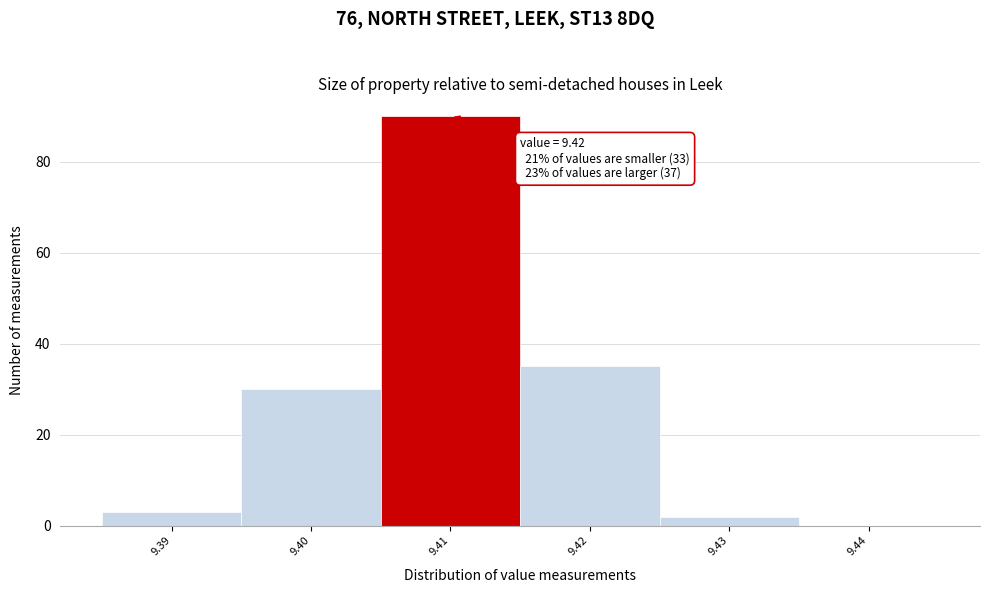

Reading left to right, extract all data points from this chart.

9.39=3	9.40=30	9.41=90	9.42=35	9.43=2	9.44=0